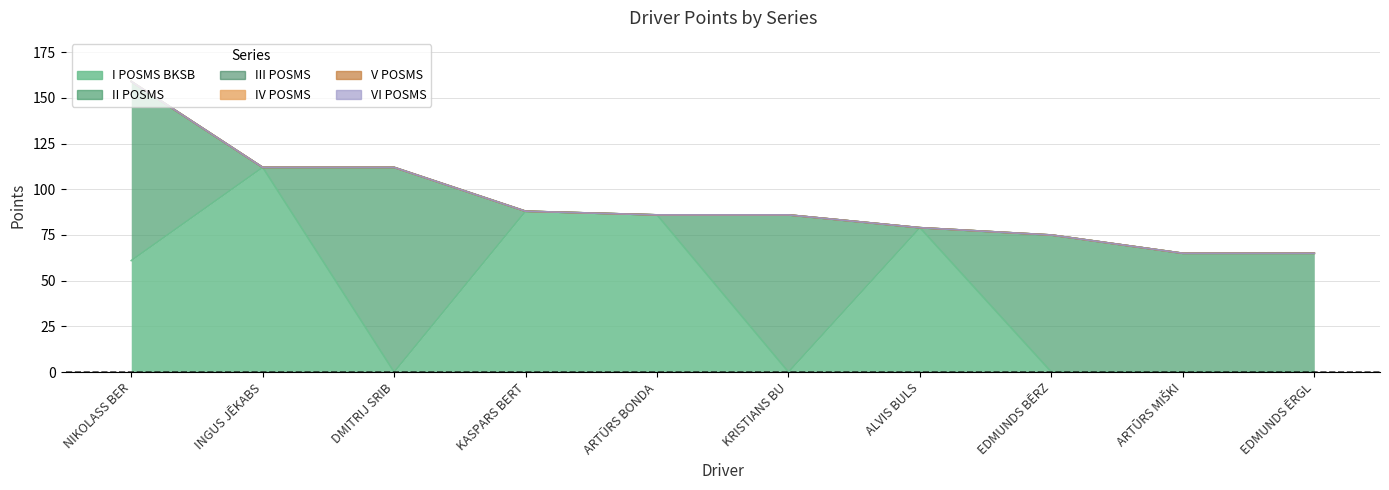

The value of III POSMS at DMITRIJ SRIBNYJ is 0. True or false?

True